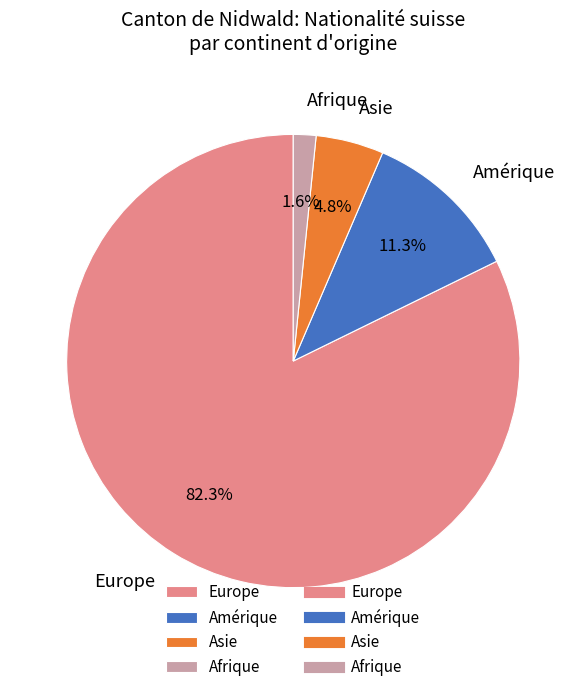

The Europe slice represents 77% of the pie. True or false?

False